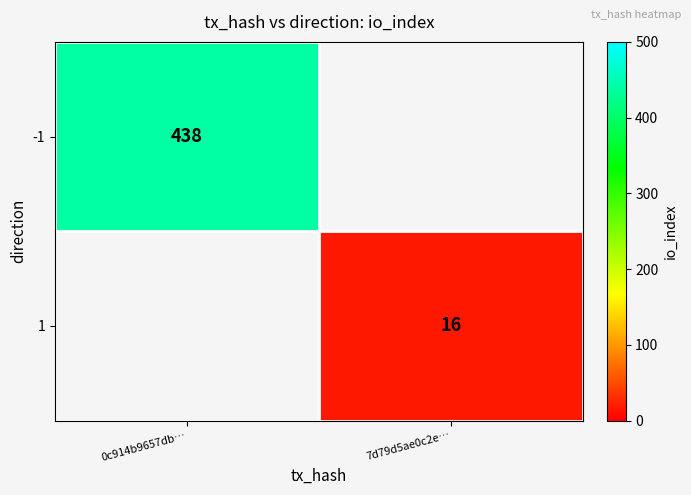

The -1 series shows 582 at 0c914b9657db…. True or false?

False